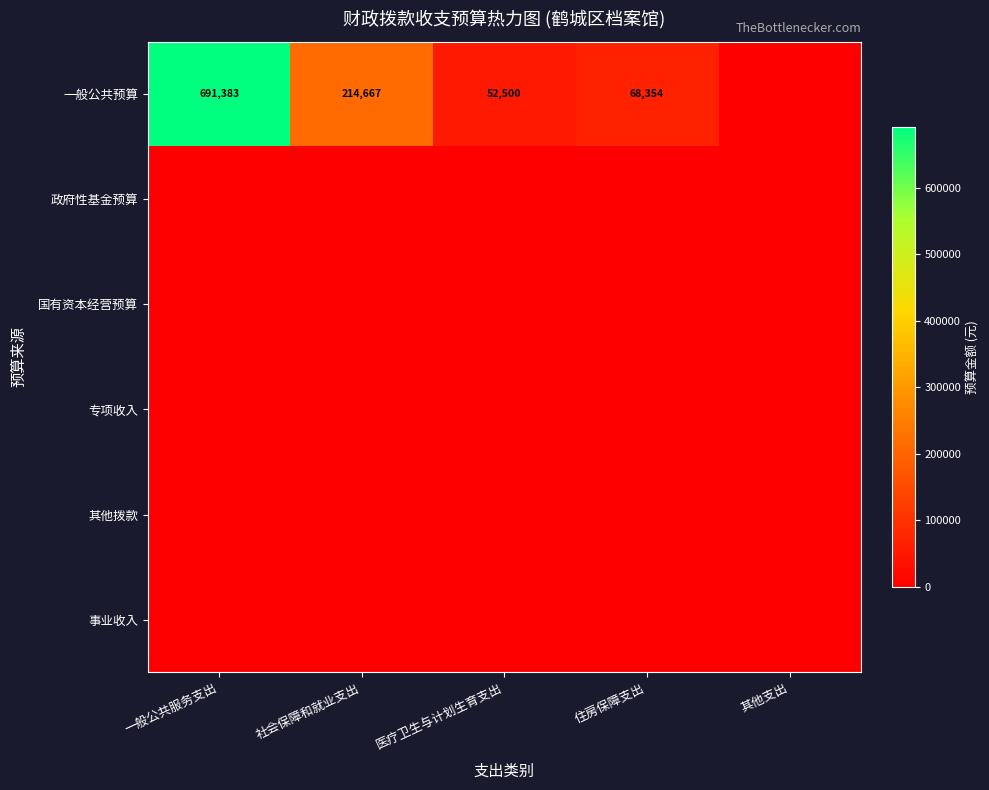

The value of 一般公共预算 at 住房保障支出 is 47725. True or false?

False